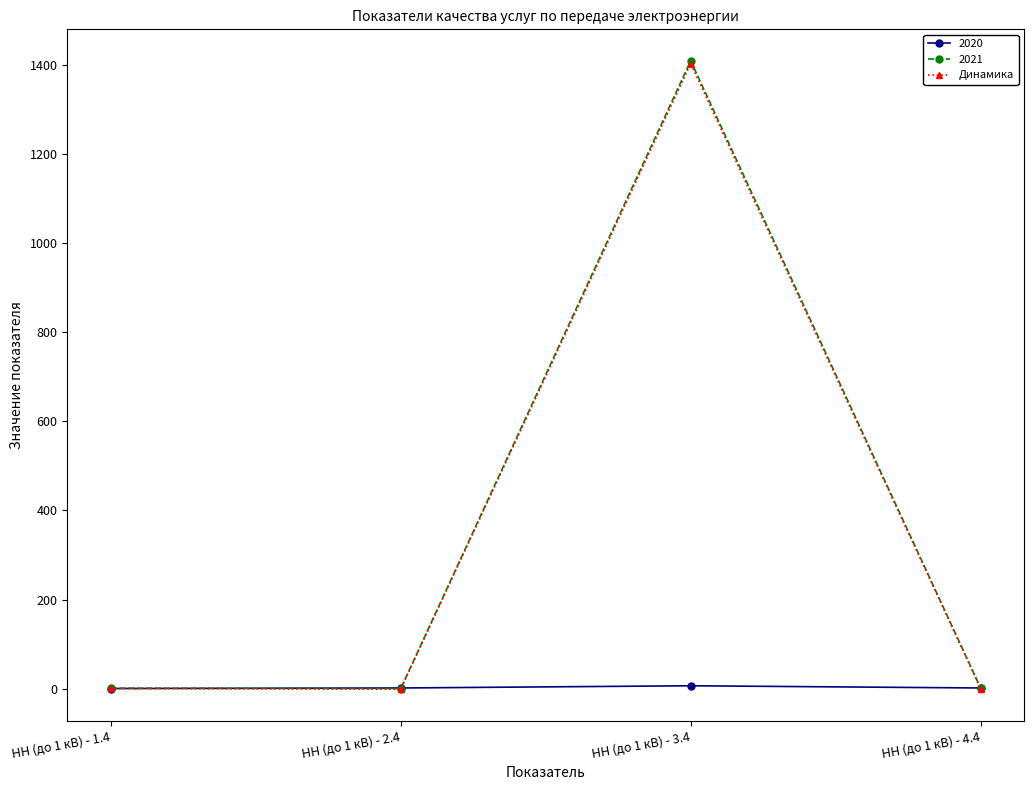

Which category has the highest value across all series?

НН (до 1 кВ) - 3.4